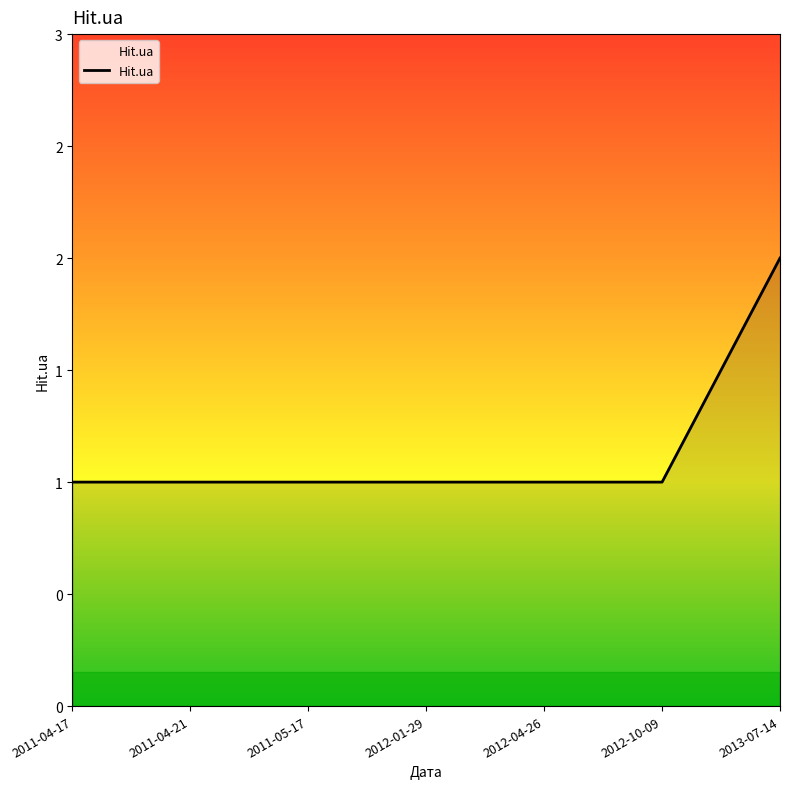

Does the chart have visible grid lines?

No